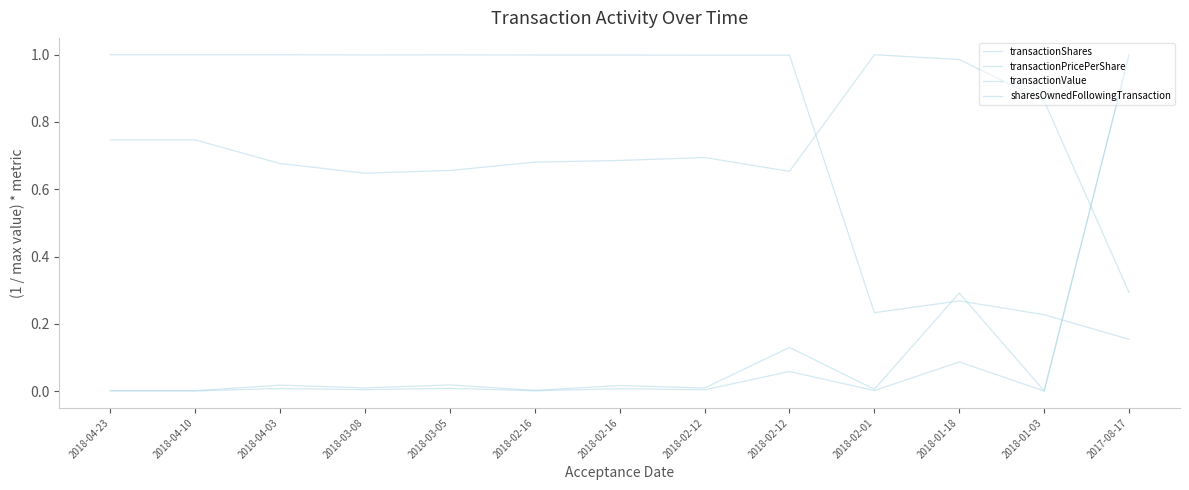

Does the chart display data point markers on the line(s)?

No